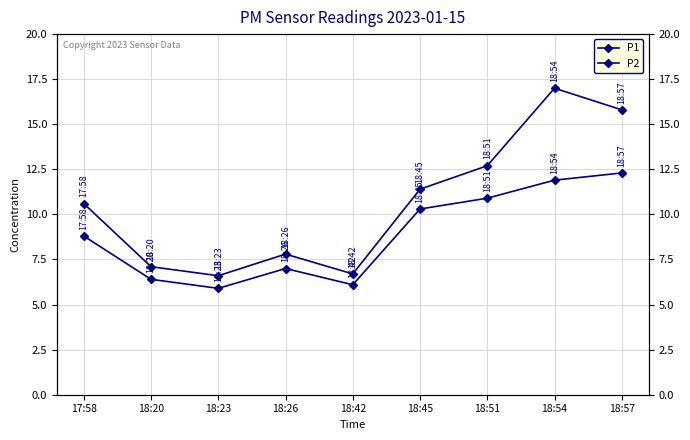

At which category does P2 reach its first local valley?

18:23